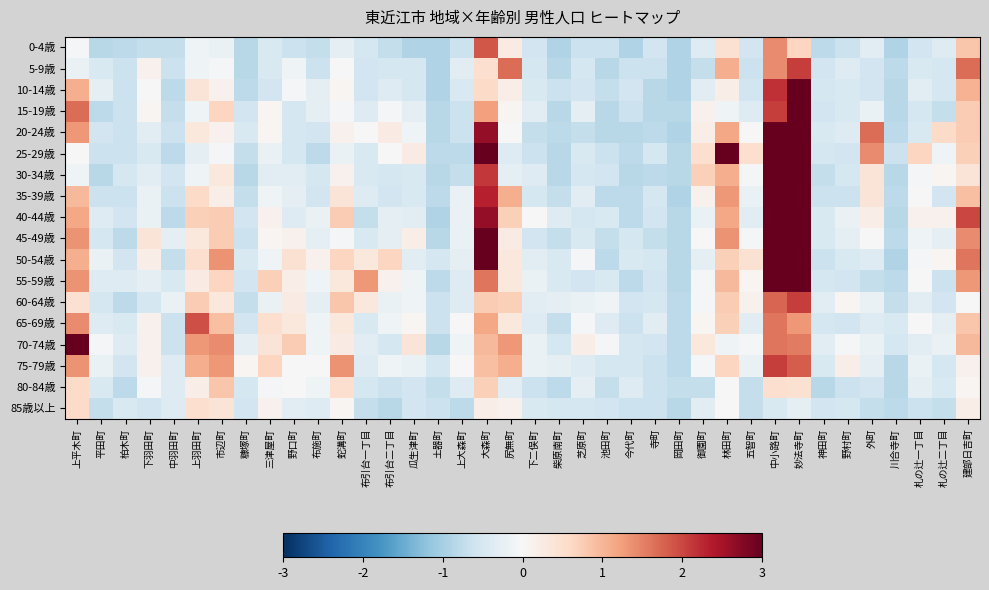

Reading left to right, what are all the values shown in this chart?

0-4歳: 上平木町=-0.1	平田町=-0.8	柏木町=-0.8	下羽田町=-0.7	中羽田町=-0.7	上羽田町=-0.1	市辺町=-0.2	糠塚町=-0.8	三津屋町=-0.5	野口町=-0.6	布施町=-0.7	蛇溝町=-0.3	布引台一丁目=-0.5	布引台二丁目=-0.7	瓜生津町=-0.9	土器町=-0.9	上大森町=-0.6	大森町=1.9	尻無町=0.3	下二俣町=-0.6	柴原南町=-0.9	芝原町=-0.6	池田町=-0.6	今代町=-0.9	寺町=-0.6	岡田町=-0.9	御園町=-0.4	林田町=0.5	五智町=-0.6	中小路町=1.4	妙法寺町=0.6	神田町=-0.8	野村町=-0.6	外町=-0.3	川合寺町=-0.9	札の辻一丁目=-0.6	札の辻二丁目=-0.4	建部日吉町=0.8
5-9歳: 上平木町=-0.2	平田町=-0.5	柏木町=-0.6	下羽田町=0.1	中羽田町=-0.6	上羽田町=-0.1	市辺町=-0.1	糠塚町=-0.8	三津屋町=-0.5	野口町=-0.1	布施町=-0.6	蛇溝町=-0.0	布引台一丁目=-0.6	布引台二丁目=-0.5	瓜生津町=-0.5	土器町=-0.9	上大森町=-0.3	大森町=0.5	尻無町=1.7	下二俣町=-0.5	柴原南町=-0.8	芝原町=-0.5	池田町=-0.8	今代町=-0.6	寺町=-0.6	岡田町=-0.9	御園町=-0.7	林田町=1.1	五智町=-0.6	中小路町=1.4	妙法寺町=2.1	神田町=-0.6	野村町=-0.4	外町=-0.6	川合寺町=-0.8	札の辻一丁目=-0.5	札の辻二丁目=-0.5	建部日吉町=1.7
10-14歳: 上平木町=1.1	平田町=-0.3	柏木町=-0.6	下羽田町=-0.0	中羽田町=-0.8	上羽田町=0.4	市辺町=0.1	糠塚町=-0.8	三津屋町=-0.6	野口町=-0.1	布施町=-0.3	蛇溝町=0.1	布引台一丁目=-0.6	布引台二丁目=-0.4	瓜生津町=-0.5	土器町=-0.9	上大森町=-0.5	大森町=0.6	尻無町=0.2	下二俣町=-0.5	柴原南町=-0.6	芝原町=-0.6	池田町=-0.7	今代町=-0.6	寺町=-0.8	岡田町=-0.9	御園町=-0.3	林田町=0.2	五智町=-0.6	中小路町=2.2	妙法寺町=3.1	神田町=-0.5	野村町=-0.5	外町=-0.6	川合寺町=-0.8	札の辻一丁目=-0.3	札の辻二丁目=-0.5	建部日吉町=1.0
15-19歳: 上平木町=1.7	平田町=-0.8	柏木町=-0.6	下羽田町=0.1	中羽田町=-0.7	上羽田町=-0.1	市辺町=0.6	糠塚町=-0.6	三津屋町=0.1	野口町=-0.5	布施町=-0.3	蛇溝町=-0.1	布引台一丁目=-0.4	布引台二丁目=-0.1	瓜生津町=-0.3	土器町=-0.8	上大森町=-0.6	大森町=1.2	尻無町=0.1	下二俣町=-0.3	柴原南町=-0.8	芝原町=-0.3	池田町=-0.8	今代町=-0.6	寺町=-0.8	岡田町=-0.8	御園町=0.1	林田町=-0.1	五智町=-0.4	中小路町=2.1	妙法寺町=3.2	神田町=-0.6	野村町=-0.5	外町=-0.2	川合寺町=-0.8	札の辻一丁目=-0.5	札の辻二丁目=-0.7	建部日吉町=0.8
20-24歳: 上平木町=1.3	平田町=-0.6	柏木町=-0.6	下羽田町=-0.3	中羽田町=-0.6	上羽田町=0.3	市辺町=0.1	糠塚町=-0.5	三津屋町=0.1	野口町=-0.5	布施町=-0.6	蛇溝町=0.1	布引台一丁目=-0.0	布引台二丁目=0.3	瓜生津町=-0.1	土器町=-0.8	上大森町=-0.6	大森町=2.6	尻無町=-0.0	下二俣町=-0.7	柴原南町=-0.8	芝原町=-0.7	池田町=-0.8	今代町=-0.8	寺町=-0.8	岡田町=-0.9	御園町=0.2	林田町=1.2	五智町=-0.0	中小路町=3.9	妙法寺町=4.9	神田町=-0.5	野村町=-0.4	外町=1.7	川合寺町=-0.8	札の辻一丁目=-0.5	札の辻二丁目=0.6	建部日吉町=0.8
25-29歳: 上平木町=-0.0	平田町=-0.6	柏木町=-0.6	下羽田町=-0.5	中羽田町=-0.8	上羽田町=-0.3	市辺町=-0.1	糠塚町=-0.7	三津屋町=-0.2	野口町=-0.5	布施町=-0.8	蛇溝町=-0.2	布引台一丁目=-0.5	布引台二丁目=-0.0	瓜生津町=0.3	土器町=-0.8	上大森町=-0.8	大森町=4.0	尻無町=-0.4	下二俣町=-0.6	柴原南町=-0.8	芝原町=-0.5	池田町=-0.6	今代町=-0.8	寺町=-0.5	岡田町=-0.8	御園町=0.5	林田町=3.4	五智町=0.5	中小路町=6.0	妙法寺町=3.0	神田町=-0.5	野村町=-0.6	外町=1.4	川合寺町=-0.6	札の辻一丁目=0.6	札の辻二丁目=-0.1	建部日吉町=0.7
30-34歳: 上平木町=-0.1	平田町=-0.8	柏木町=-0.5	下羽田町=-0.3	中羽田町=-0.6	上羽田町=-0.1	市辺町=0.3	糠塚町=-0.8	三津屋町=-0.3	野口町=-0.3	布施町=-0.5	蛇溝町=0.1	布引台一丁目=-0.5	布引台二丁目=-0.5	瓜生津町=-0.5	土器町=-0.8	上大森町=-0.7	大森町=2.1	尻無町=-0.3	下二俣町=-0.4	柴原南町=-0.8	芝原町=-0.5	池田町=-0.6	今代町=-0.8	寺町=-0.8	岡田町=-0.8	御園町=0.7	林田町=1.1	五智町=-0.1	中小路町=4.8	妙法寺町=3.3	神田町=-0.7	野村町=-0.5	外町=0.4	川合寺町=-0.8	札の辻一丁目=-0.1	札の辻二丁目=0.1	建部日吉町=0.4
35-39歳: 上平木町=1.0	平田町=-0.6	柏木町=-0.6	下羽田町=-0.2	中羽田町=-0.6	上羽田町=0.6	市辺町=0.2	糠塚町=-0.7	三津屋町=-0.1	野口町=-0.3	布施町=-0.6	蛇溝町=0.4	布引台一丁目=-0.4	布引台二丁目=-0.6	瓜生津町=-0.5	土器町=-0.8	上大森町=-0.2	大森町=2.3	尻無町=1.1	下二俣町=-0.5	柴原南町=-0.7	芝原町=-0.3	池田町=-0.8	今代町=-0.8	寺町=-0.5	岡田町=-0.9	御園町=0.1	林田町=1.3	五智町=-0.2	中小路町=4.6	妙法寺町=3.1	神田町=-0.6	野村町=-0.6	外町=0.4	川合寺町=-0.8	札の辻一丁目=-0.0	札の辻二丁目=-0.6	建部日吉町=0.9
40-44歳: 上平木町=1.2	平田町=-0.4	柏木町=-0.6	下羽田町=-0.2	中羽田町=-0.8	上羽田町=0.7	市辺町=0.8	糠塚町=-0.6	三津屋町=0.1	野口町=-0.4	布施町=-0.2	蛇溝町=0.8	布引台一丁目=-0.7	布引台二丁目=-0.3	瓜生津町=-0.3	土器町=-0.9	上大森町=-0.2	大森町=2.6	尻無町=0.7	下二俣町=-0.0	柴原南町=-0.4	芝原町=-0.5	池田町=-0.5	今代町=-0.8	寺町=-0.6	岡田町=-0.8	御園町=-0.2	林田町=1.2	五智町=-0.3	中小路町=4.6	妙法寺町=3.4	神田町=-0.5	野村町=-0.2	外町=0.2	川合寺町=-0.8	札の辻一丁目=0.1	札の辻二丁目=0.1	建部日吉町=2.0
45-49歳: 上平木町=1.4	平田町=-0.5	柏木町=-0.8	下羽田町=0.4	中羽田町=-0.3	上羽田町=0.3	市辺町=0.8	糠塚町=-0.6	三津屋町=0.1	野口町=0.1	布施町=-0.3	蛇溝町=-0.1	布引台一丁目=-0.5	布引台二丁目=-0.3	瓜生津町=0.2	土器町=-0.8	上大森町=-0.2	大森町=3.2	尻無町=0.3	下二俣町=-0.6	柴原南町=-0.7	芝原町=-0.5	池田町=-0.7	今代町=-0.5	寺町=-0.7	岡田町=-0.8	御園町=-0.0	林田町=1.4	五智町=-0.1	中小路町=5.0	妙法寺町=5.4	神田町=-0.5	野村町=-0.3	外町=-0.0	川合寺町=-0.8	札の辻一丁目=-0.1	札の辻二丁目=-0.3	建部日吉町=1.4
50-54歳: 上平木町=1.1	平田町=-0.2	柏木町=-0.6	下羽田町=0.2	中羽田町=-0.7	上羽田町=0.5	市辺町=1.4	糠塚町=-0.5	三津屋町=-0.1	野口町=0.5	布施町=0.1	蛇溝町=0.6	布引台一丁目=0.3	布引台二丁目=0.6	瓜生津町=-0.3	土器町=-0.5	上大森町=-0.3	大森町=3.5	尻無町=0.3	下二俣町=-0.3	柴原南町=-0.5	芝原町=-0.1	池田町=-0.8	今代町=-0.5	寺町=-0.5	岡田町=-0.8	御園町=-0.3	林田町=0.7	五智町=0.5	中小路町=4.0	妙法寺町=3.9	神田町=-0.6	野村町=-0.5	外町=-0.4	川合寺町=-0.9	札の辻一丁目=-0.1	札の辻二丁目=0.1	建部日吉町=1.6
55-59歳: 上平木町=1.4	平田町=-0.4	柏木町=-0.4	下羽田町=-0.3	中羽田町=-0.5	上羽田町=0.3	市辺町=0.6	糠塚町=-0.6	三津屋町=0.7	野口町=0.2	布施町=-0.1	蛇溝町=0.3	布引台一丁目=1.3	布引台二丁目=0.1	瓜生津町=-0.1	土器町=-0.8	上大森町=-0.4	大森町=1.6	尻無町=0.3	下二俣町=-0.2	柴原南町=-0.5	芝原町=-0.6	池田町=-0.5	今代町=-0.8	寺町=-0.6	岡田町=-0.8	御園町=-0.1	林田町=1.0	五智町=0.1	中小路町=3.7	妙法寺町=3.2	神田町=-0.5	野村町=-0.6	外町=-0.7	川合寺町=-0.8	札の辻一丁目=-0.0	札の辻二丁目=-0.6	建部日吉町=1.3
60-64歳: 上平木町=0.5	平田町=-0.5	柏木町=-0.8	下羽田町=-0.5	中羽田町=-0.2	上羽田町=0.8	市辺町=0.3	糠塚町=-0.7	三津屋町=-0.2	野口町=0.3	布施町=-0.3	蛇溝町=0.8	布引台一丁目=0.3	布引台二丁目=-0.2	瓜生津町=-0.1	土器町=-0.6	上大森町=-0.4	大森町=0.8	尻無町=0.7	下二俣町=-0.3	柴原南町=-0.3	芝原町=-0.2	池田町=-0.1	今代町=-0.6	寺町=-0.5	岡田町=-0.8	御園町=-0.1	林田町=0.8	五智町=0.1	中小路町=1.7	妙法寺町=2.1	神田町=-0.3	野村町=0.1	外町=-0.2	川合寺町=-0.7	札の辻一丁目=-0.3	札の辻二丁目=-0.6	建部日吉町=-0.0
65-69歳: 上平木町=1.4	平田町=-0.4	柏木町=-0.5	下羽田町=0.1	中羽田町=-0.6	上羽田町=1.9	市辺町=0.9	糠塚町=-0.6	三津屋町=0.5	野口町=0.3	布施町=-0.1	蛇溝町=0.3	布引台一丁目=-0.5	布引台二丁目=-0.1	瓜生津町=0.1	土器町=-0.6	上大森町=-0.0	大森町=1.2	尻無町=0.3	下二俣町=-0.4	柴原南町=-0.7	芝原町=-0.1	池田町=-0.4	今代町=-0.6	寺町=-0.3	岡田町=-0.8	御園町=0.1	林田町=0.7	五智町=-0.3	中小路町=1.6	妙法寺町=1.3	神田町=-0.5	野村町=-0.6	外町=-0.4	川合寺町=-0.5	札の辻一丁目=-0.0	札の辻二丁目=-0.3	建部日吉町=0.8
70-74歳: 上平木町=3.4	平田町=-0.1	柏木町=-0.4	下羽田町=0.1	中羽田町=-0.6	上羽田町=1.3	市辺町=1.4	糠塚町=-0.3	三津屋町=0.4	野口町=0.8	布施町=-0.1	蛇溝町=0.3	布引台一丁目=-0.3	布引台二丁目=-0.5	瓜生津町=0.4	土器町=-0.8	上大森町=-0.1	大森町=1.0	尻無町=1.3	下二俣町=-0.2	柴原南町=-0.5	芝原町=0.2	池田町=-0.1	今代町=-0.5	寺町=-0.6	岡田町=-0.8	御園町=0.3	林田町=-0.1	五智町=-0.1	中小路町=1.6	妙法寺町=1.5	神田町=-0.3	野村町=-0.1	外町=-0.2	川合寺町=-0.5	札の辻一丁目=-0.3	札の辻二丁目=-0.2	建部日吉町=1.0
75-79歳: 上平木町=1.4	平田町=-0.2	柏木町=-0.6	下羽田町=0.1	中羽田町=-0.4	上羽田町=1.1	市辺町=1.3	糠塚町=0.1	三津屋町=0.6	野口町=-0.0	布施町=-0.0	蛇溝町=1.4	布引台一丁目=-0.4	布引台二丁目=-0.1	瓜生津町=-0.2	土器町=-0.5	上大森町=-0.0	大森町=0.9	尻無町=1.1	下二俣町=-0.2	柴原南町=-0.3	芝原町=-0.4	池田町=-0.5	今代町=-0.5	寺町=-0.6	岡田町=-0.8	御園町=-0.1	林田町=0.6	五智町=-0.2	中小路町=2.1	妙法寺町=1.8	神田町=-0.5	野村町=0.2	外町=-0.3	川合寺町=-0.8	札の辻一丁目=-0.2	札の辻二丁目=-0.5	建部日吉町=0.1
80-84歳: 上平木町=0.6	平田町=-0.5	柏木町=-0.8	下羽田町=-0.1	中羽田町=-0.4	上羽田町=0.2	市辺町=0.8	糠塚町=-0.5	三津屋町=-0.1	野口町=-0.0	布施町=-0.1	蛇溝町=0.5	布引台一丁目=-0.5	布引台二丁目=-0.6	瓜生津町=-0.6	土器町=-0.7	上大森町=-0.4	大森町=0.7	尻無町=-0.3	下二俣町=-0.6	柴原南町=-0.8	芝原町=-0.3	池田町=-0.7	今代町=-0.4	寺町=-0.6	岡田町=-0.7	御園町=-0.7	林田町=-0.0	五智町=-0.7	中小路町=0.5	妙法寺町=0.5	神田町=-0.8	野村町=-0.6	外町=-0.6	川合寺町=-0.8	札の辻一丁目=-0.3	札の辻二丁目=-0.5	建部日吉町=0.1
85歳以上: 上平木町=0.6	平田町=-0.7	柏木町=-0.5	下羽田町=-0.6	中羽田町=-0.4	上羽田町=0.5	市辺町=0.4	糠塚町=-0.6	三津屋町=0.1	野口町=-0.3	布施町=-0.4	蛇溝町=0.1	布引台一丁目=-0.7	布引台二丁目=-0.8	瓜生津町=-0.6	土器町=-0.6	上大森町=-0.8	大森町=0.2	尻無町=0.1	下二俣町=-0.5	柴原南町=-0.5	芝原町=-0.5	池田町=-0.6	今代町=-0.6	寺町=-0.6	岡田町=-0.8	御園町=-0.3	林田町=-0.0	五智町=-0.7	中小路町=-0.5	妙法寺町=-0.3	神田町=-0.6	野村町=-0.5	外町=-0.7	川合寺町=-0.8	札の辻一丁目=-0.6	札の辻二丁目=-0.7	建部日吉町=0.2